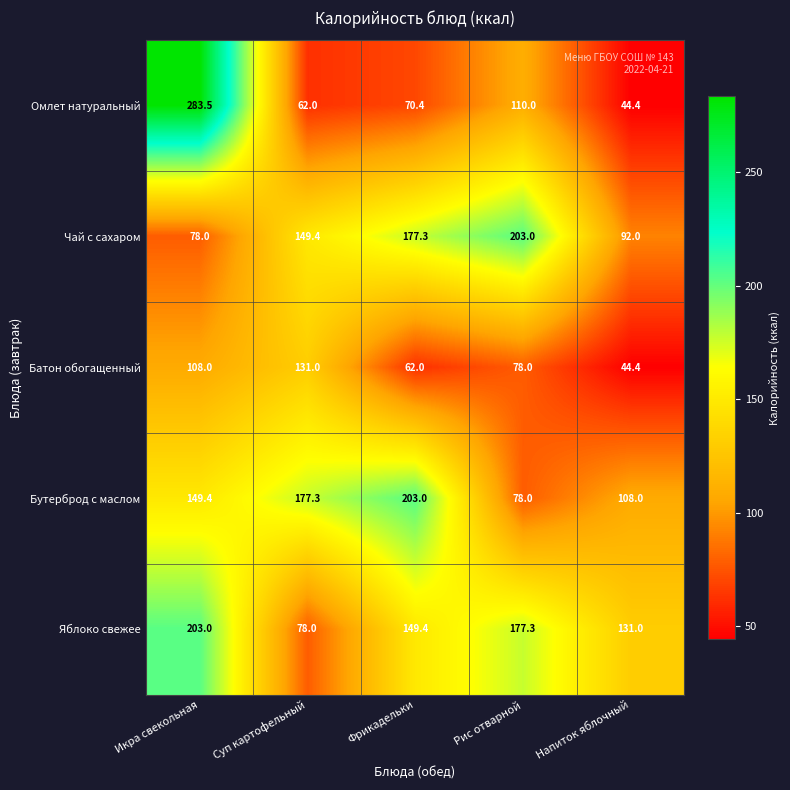

What is the difference between the Батон обогащенный values at Икра свекольная and Суп картофельный?

23.0